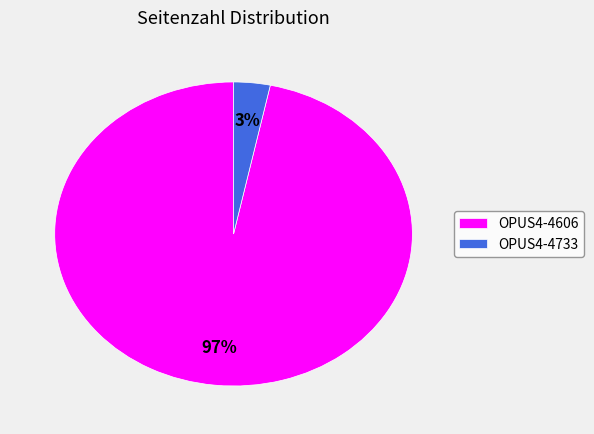

To the nearest percent, what is the combined percentage of OPUS4-4606 and OPUS4-4733?

100%